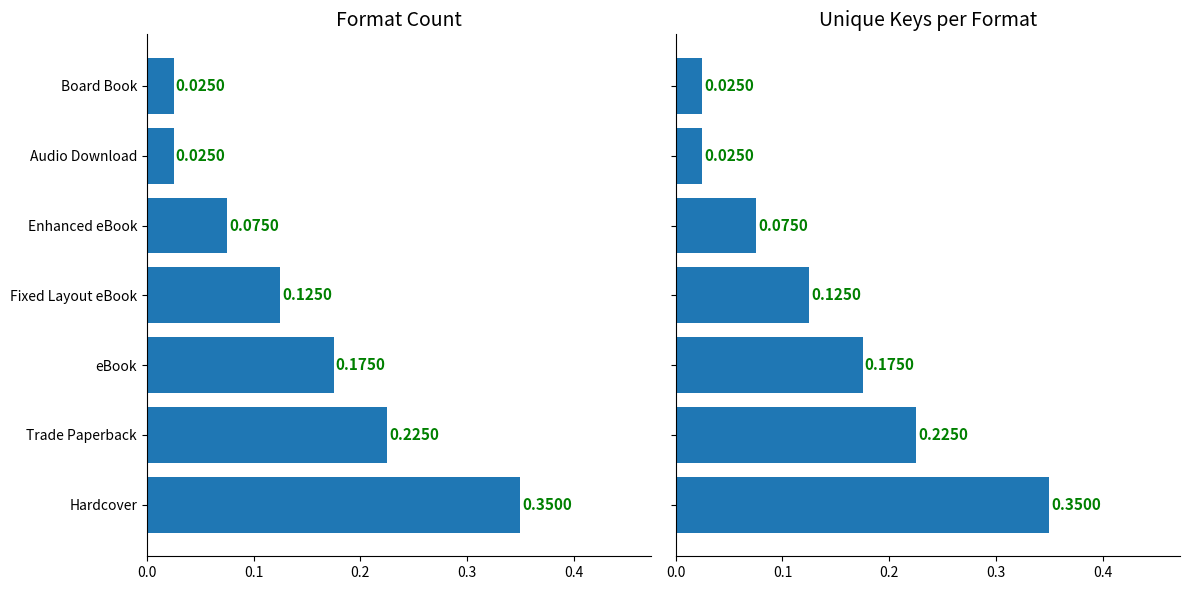

True or false: Format Count has a value of 0.3 at Trade Paperback.

False